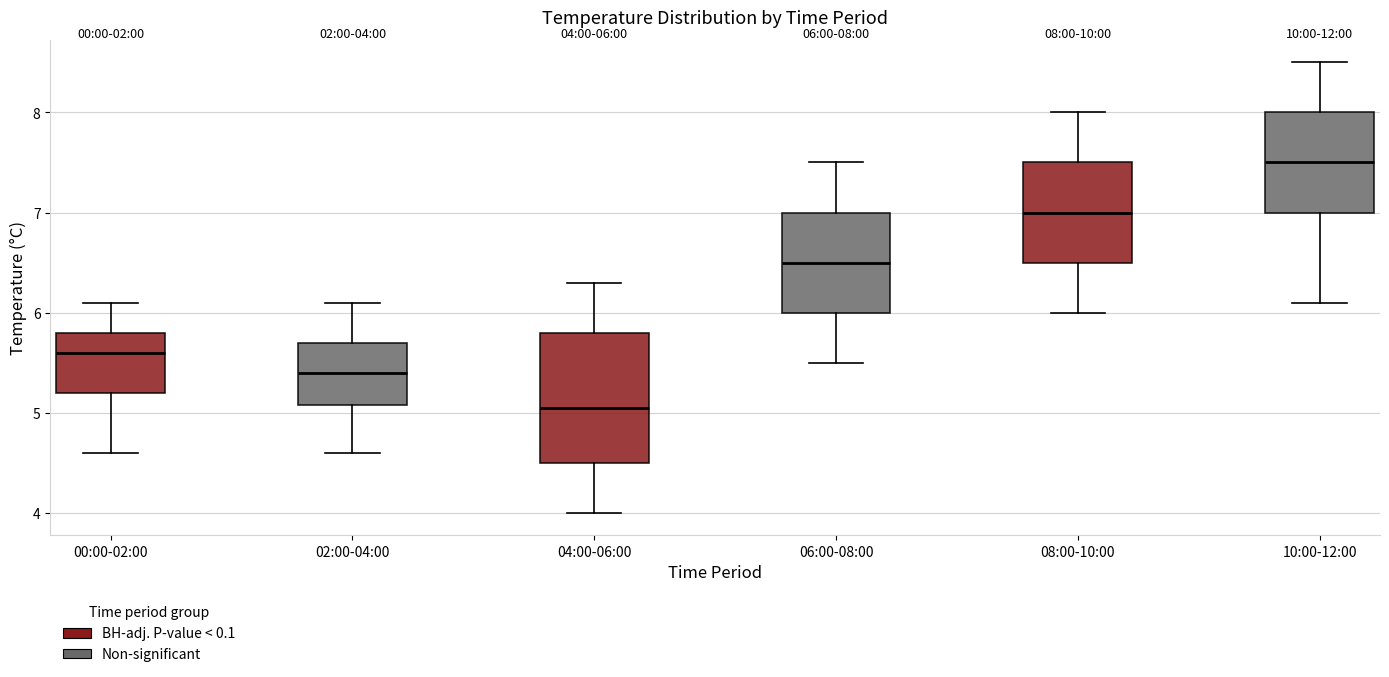

Which box is the tallest, from its lower edge to its upper edge?

04:00-06:00